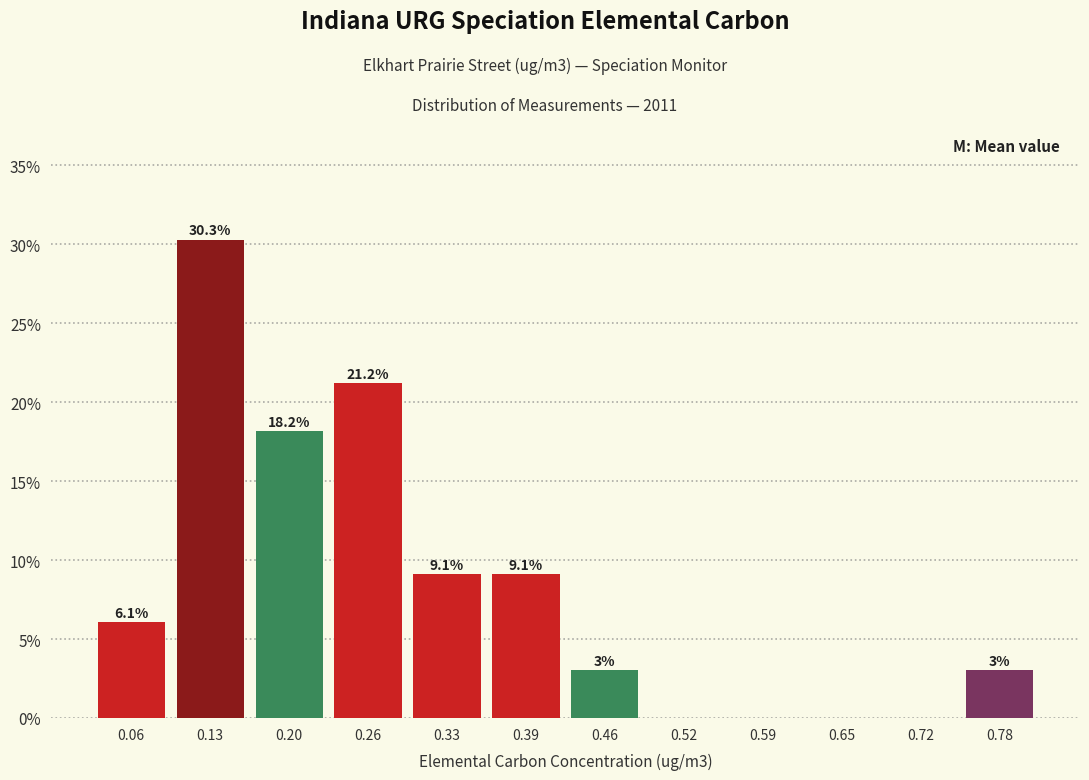

Over which range of the x-axis is the bar tallest?

0.10 to 0.16